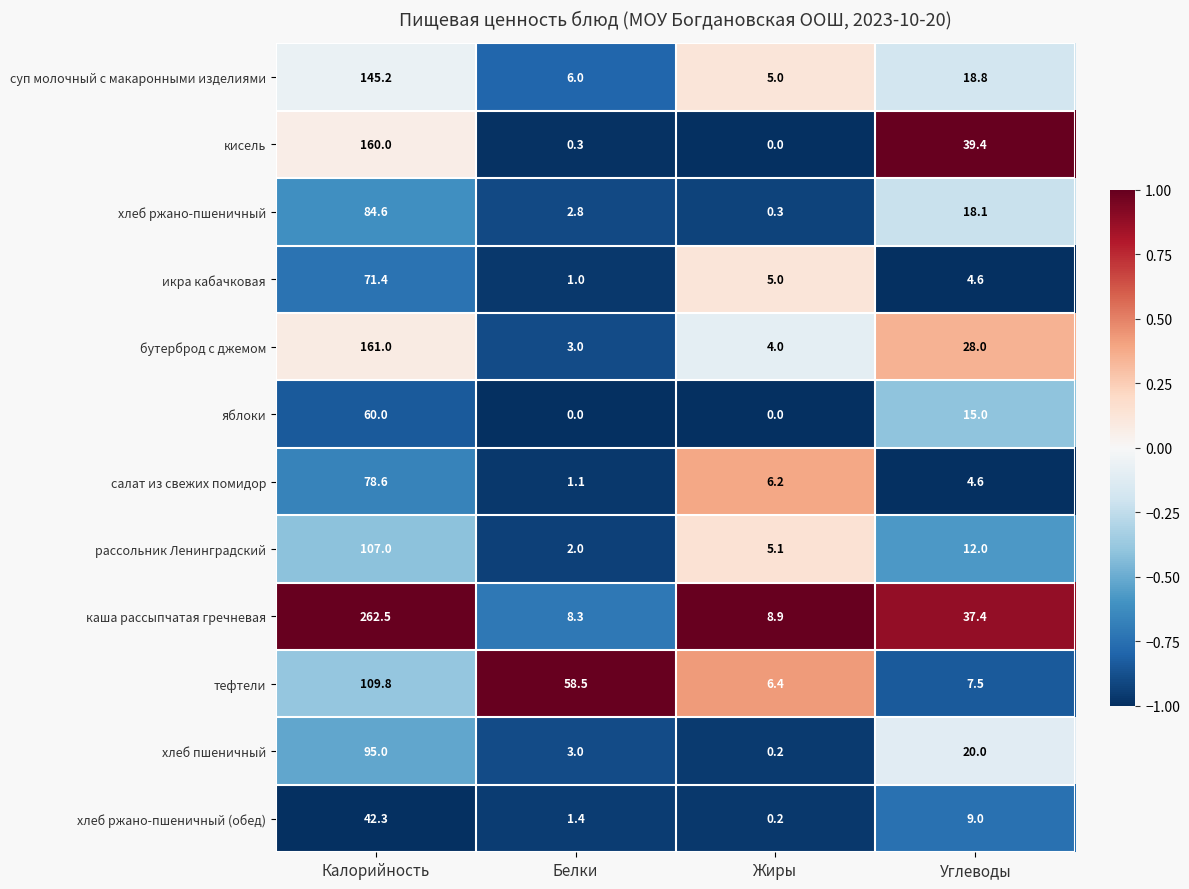

Where does the рассольник Ленинградский series first go above 12?

Калорийность